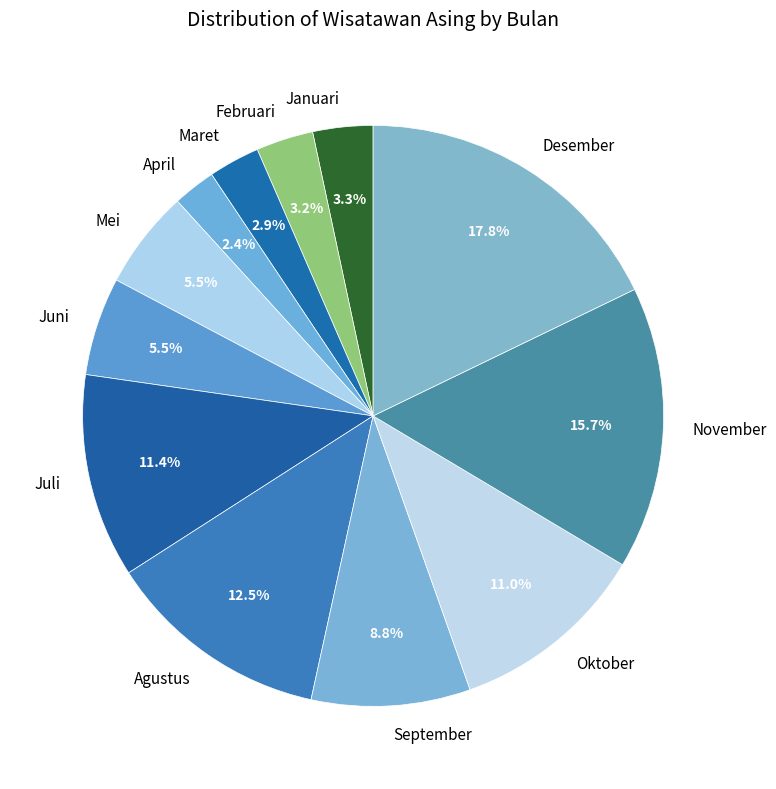

Between April and Januari, which is larger?

Januari